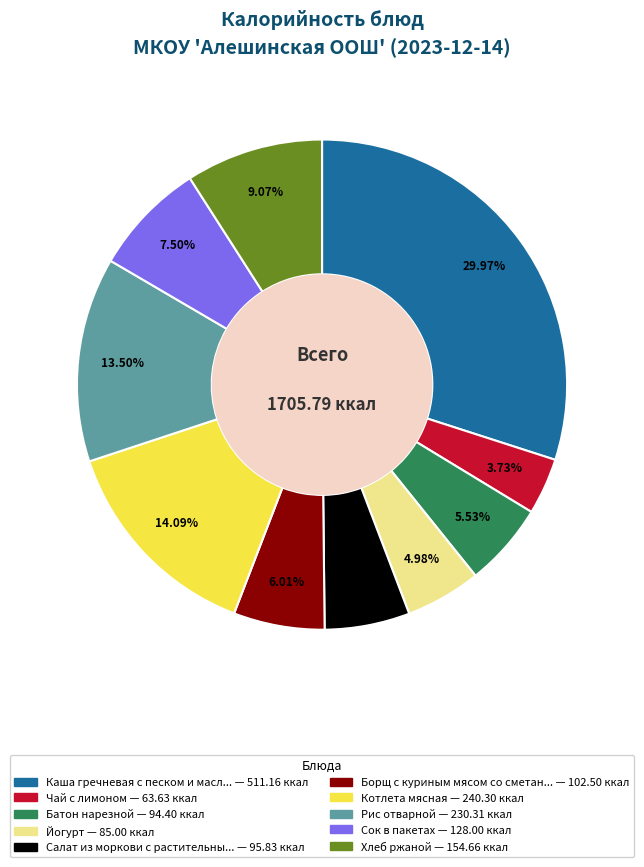

Is there a majority slice in this chart?

No